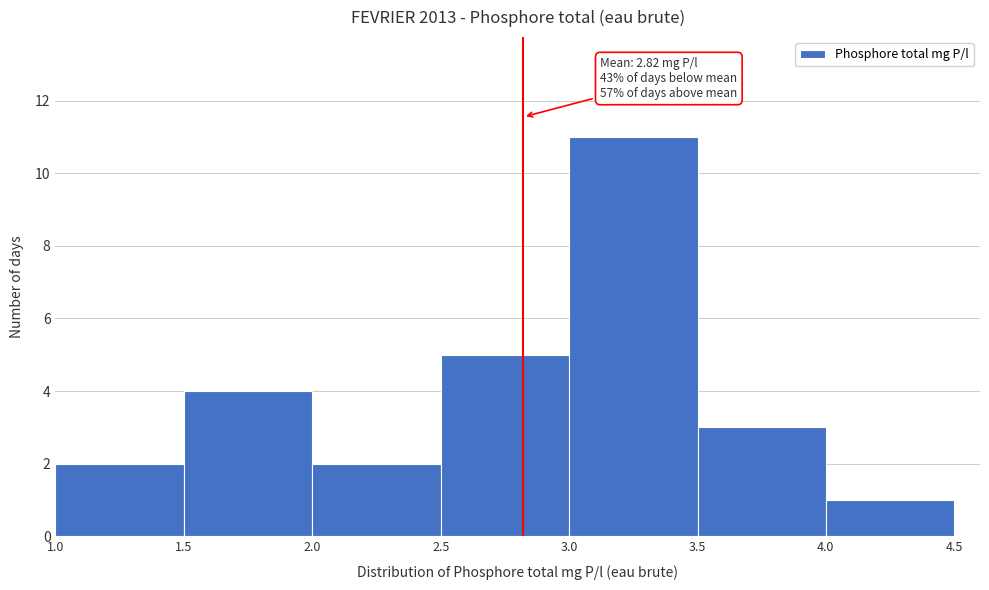

Which range on the x-axis has the tallest bar?

3.0 to 3.5